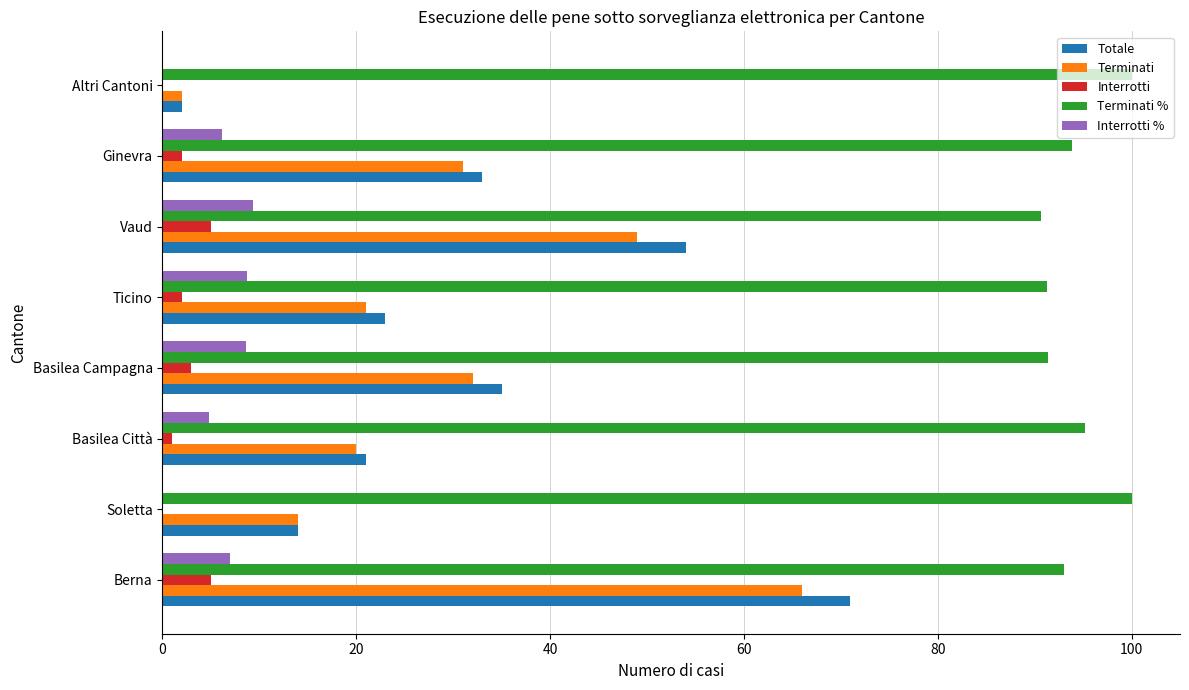

True or false: Terminati has a value of 7.4 at Soletta.

False